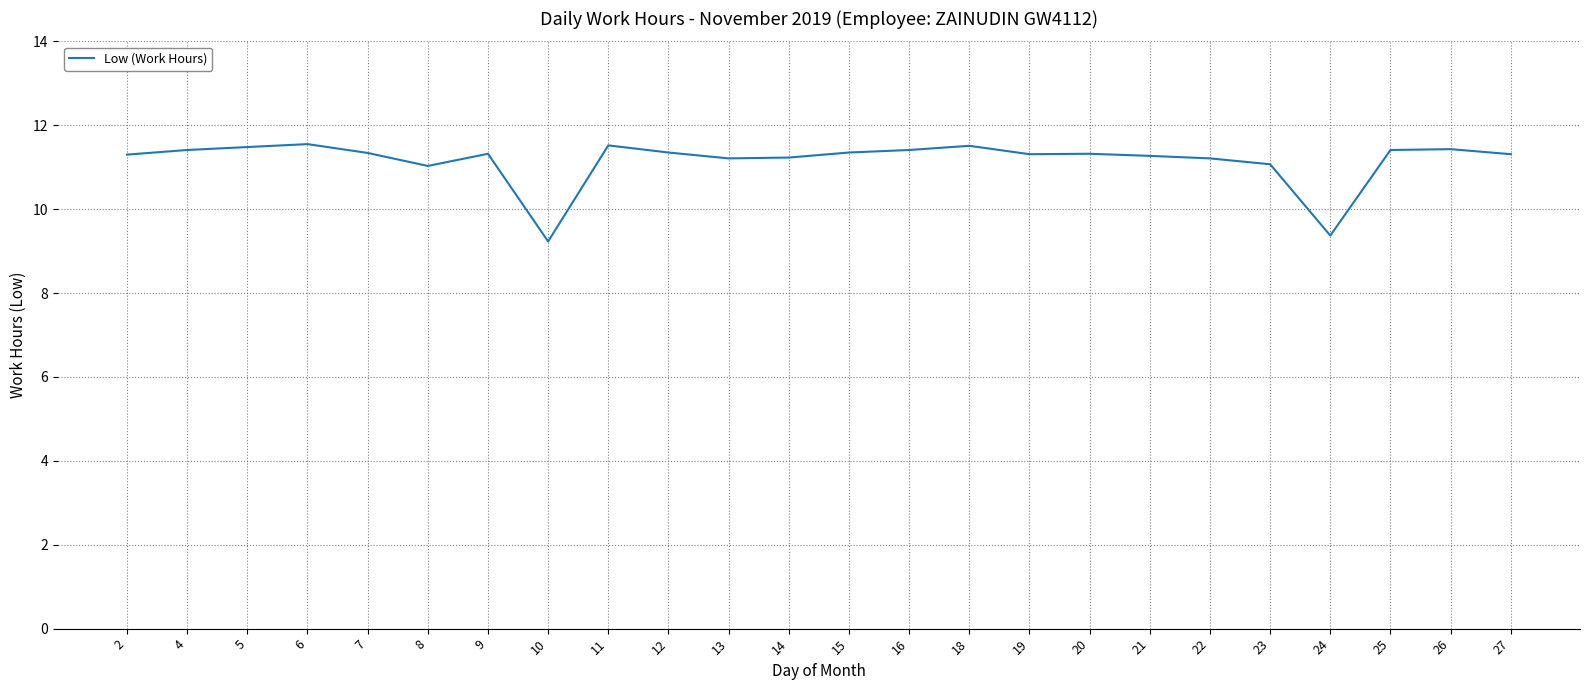

The value at 9 is 7.2. True or false?

False